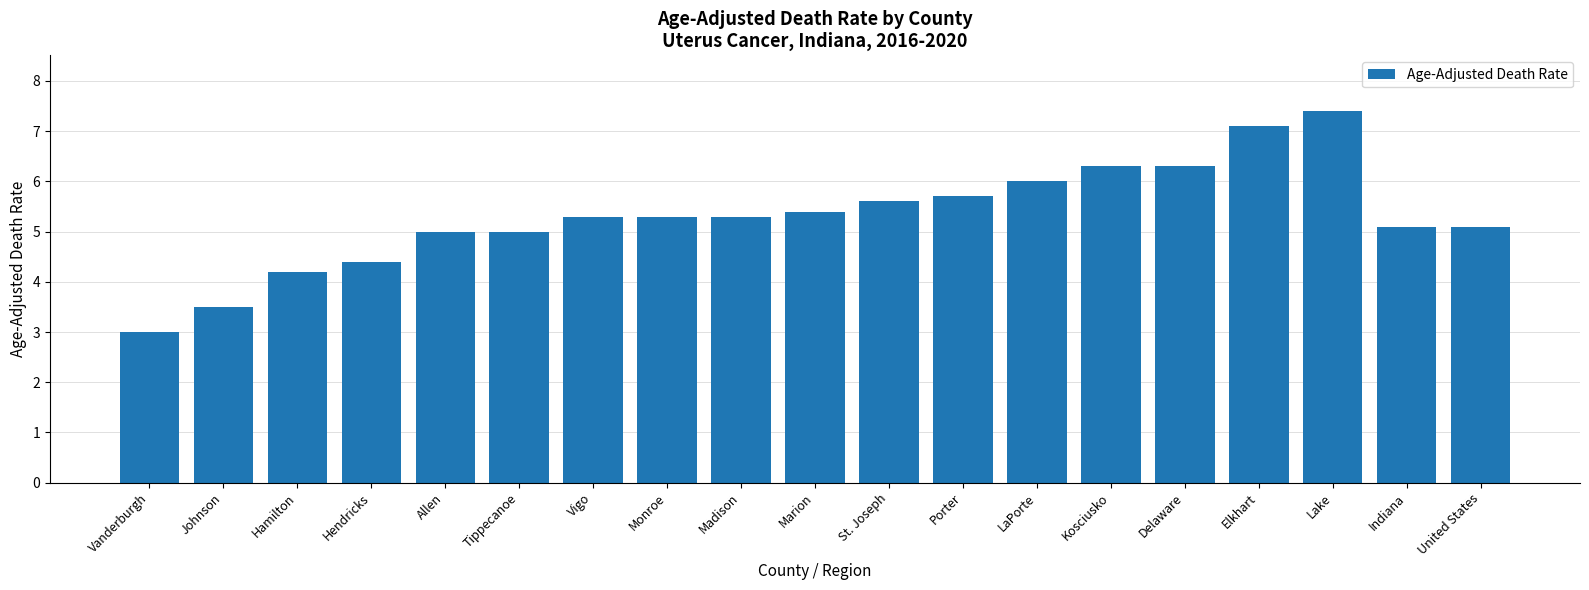

The chart shows a value of 7.7 at Madison. True or false?

False